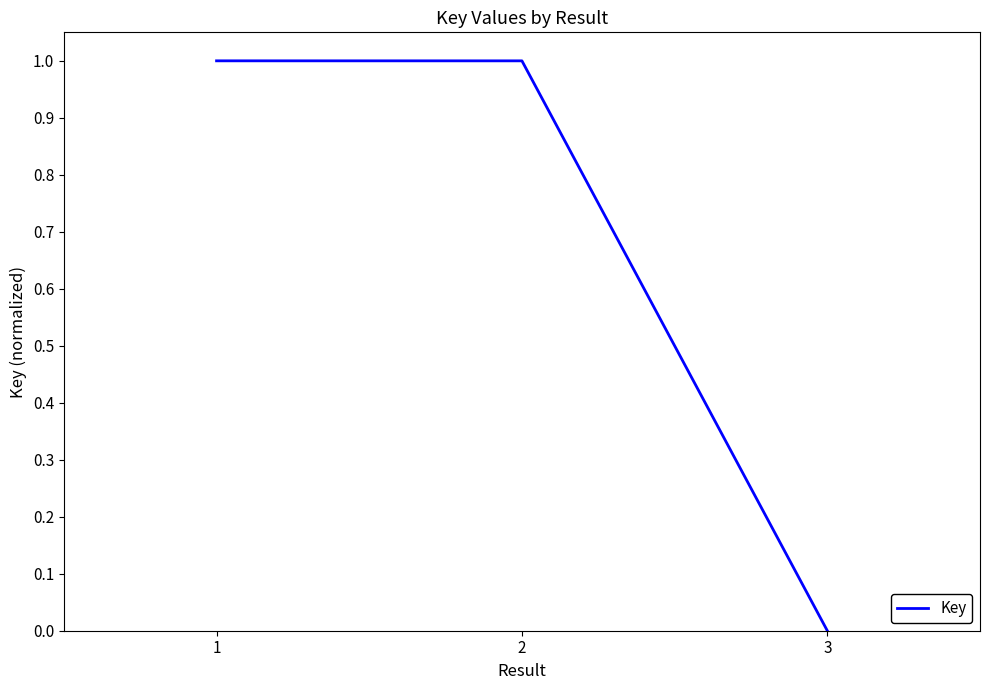

What is the difference between the maximum and minimum values?

1.0